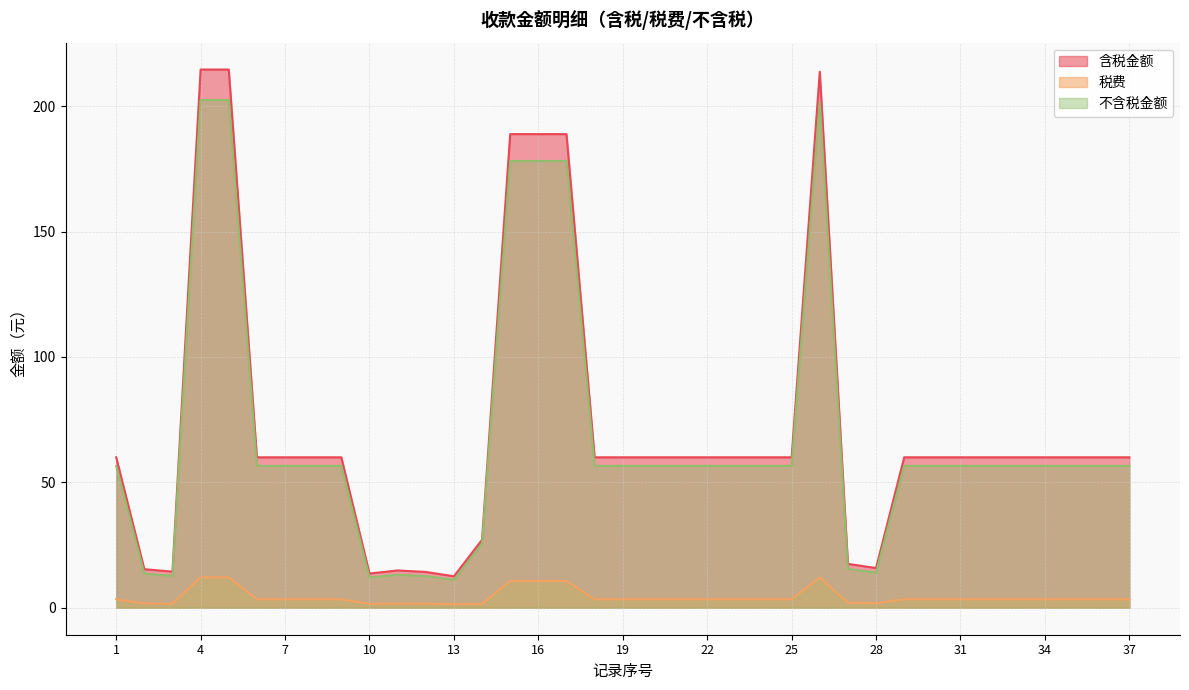

True or false: 不含税金额 and 税费 cross at least once.

False